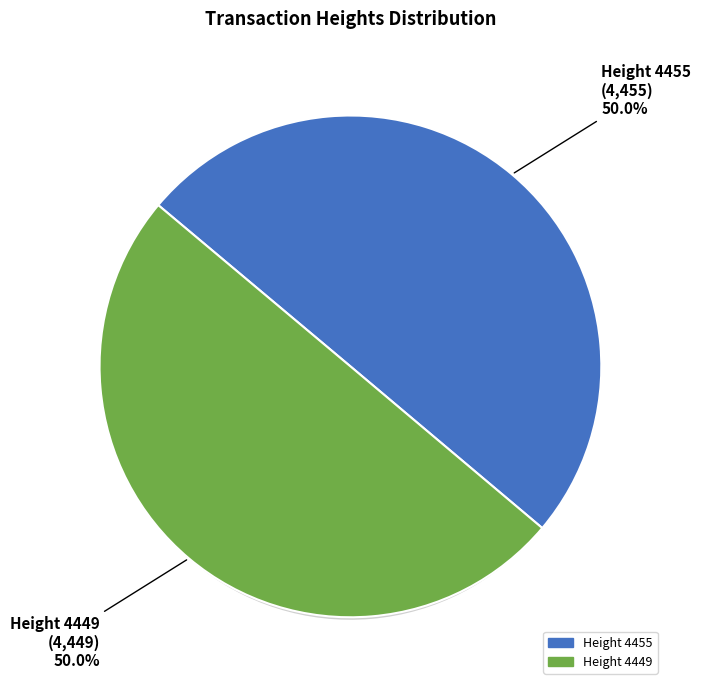

How many segments does this pie chart have?

2